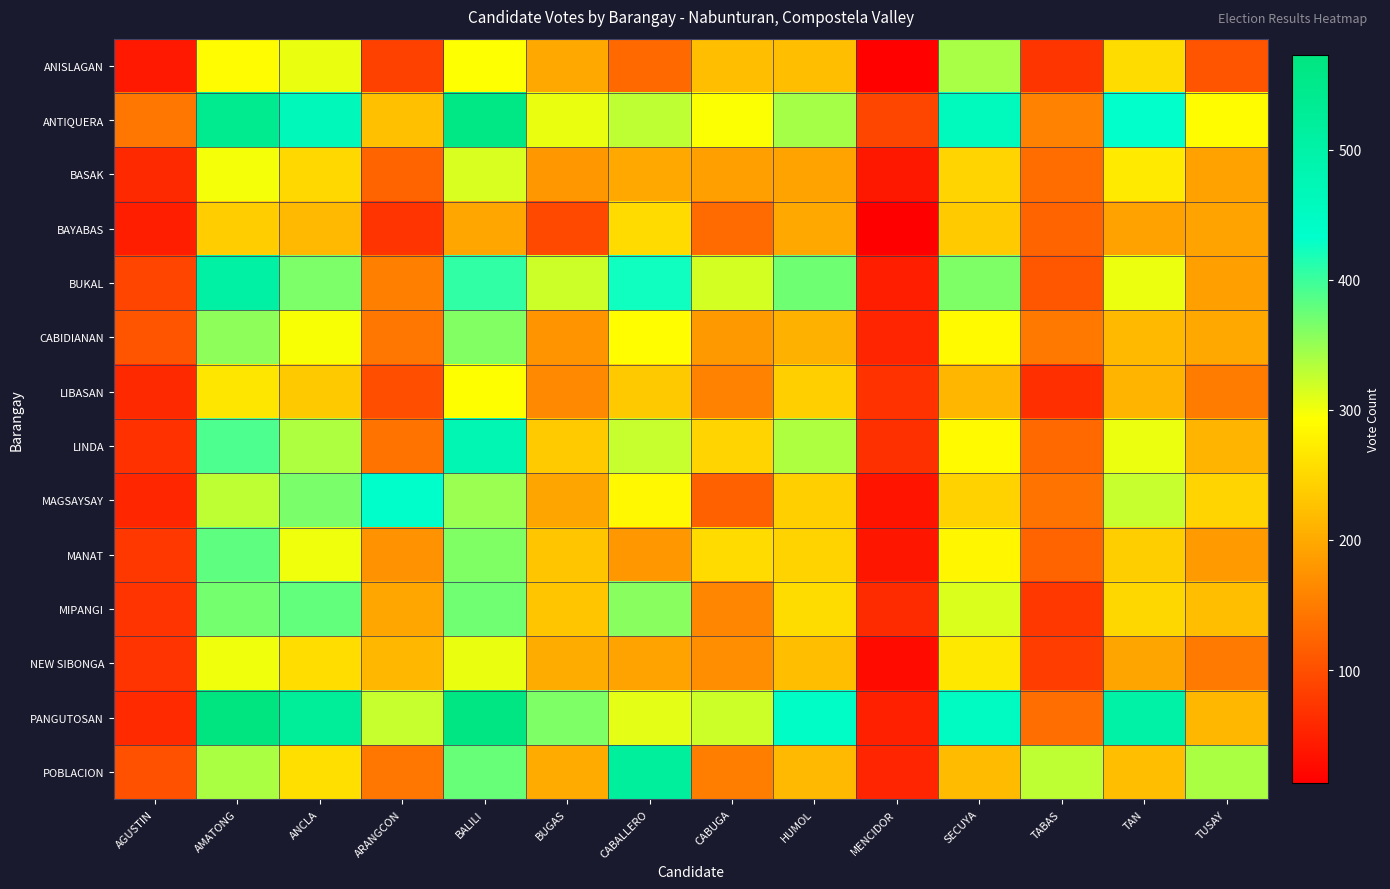

Reading left to right, transcribe all the data shown in this chart.

ANISLAGAN: AGUSTIN=42	AMATONG=289	ANCLA=304	ARANGCON=86	BALILI=294	BUGAS=199	CABALLERO=130	CABUGA=222	HUMOL=223	MENCIDOR=17	SECUYA=341	TABAS=73	TAN=255	TUSAY=106
ANTIQUERA: AGUSTIN=145	AMATONG=543	ANCLA=464	ARANGCON=225	BALILI=562	BUGAS=305	CABALLERO=328	CABUGA=295	HUMOL=342	MENCIDOR=91	SECUYA=460	TABAS=158	TAN=432	TUSAY=290
BASAK: AGUSTIN=59	AMATONG=299	ANCLA=251	ARANGCON=124	BALILI=314	BUGAS=180	CABALLERO=199	CABUGA=188	HUMOL=193	MENCIDOR=41	SECUYA=246	TABAS=134	TAN=271	TUSAY=192
BAYABAS: AGUSTIN=49	AMATONG=239	ANCLA=217	ARANGCON=71	BALILI=197	BUGAS=95	CABALLERO=254	CABUGA=132	HUMOL=200	MENCIDOR=13	SECUYA=236	TABAS=124	TAN=192	TUSAY=193
BUKAL: AGUSTIN=90	AMATONG=506	ANCLA=365	ARANGCON=155	BALILI=406	BUGAS=321	CABALLERO=425	CABUGA=316	HUMOL=372	MENCIDOR=48	SECUYA=364	TABAS=109	TAN=303	TUSAY=188
CABIDIANAN: AGUSTIN=106	AMATONG=355	ANCLA=297	ARANGCON=144	BALILI=361	BUGAS=175	CABALLERO=291	CABUGA=182	HUMOL=208	MENCIDOR=55	SECUYA=288	TABAS=146	TAN=218	TUSAY=199
LIBASAN: AGUSTIN=60	AMATONG=266	ANCLA=235	ARANGCON=100	BALILI=292	BUGAS=164	CABALLERO=235	CABUGA=158	HUMOL=241	MENCIDOR=69	SECUYA=214	TABAS=66	TAN=213	TUSAY=150
LINDA: AGUSTIN=68	AMATONG=391	ANCLA=337	ARANGCON=142	BALILI=480	BUGAS=236	CABALLERO=324	CABUGA=247	HUMOL=337	MENCIDOR=67	SECUYA=288	TABAS=130	TAN=303	TUSAY=211
MAGSAYSAY: AGUSTIN=56	AMATONG=328	ANCLA=366	ARANGCON=436	BALILI=348	BUGAS=195	CABALLERO=286	CABUGA=120	HUMOL=241	MENCIDOR=36	SECUYA=244	TABAS=140	TAN=324	TUSAY=246
MANAT: AGUSTIN=76	AMATONG=381	ANCLA=301	ARANGCON=174	BALILI=362	BUGAS=231	CABALLERO=180	CABUGA=254	HUMOL=245	MENCIDOR=39	SECUYA=284	TABAS=124	TAN=240	TUSAY=183
MIPANGI: AGUSTIN=72	AMATONG=369	ANCLA=379	ARANGCON=196	BALILI=371	BUGAS=231	CABALLERO=358	CABUGA=161	HUMOL=255	MENCIDOR=62	SECUYA=313	TABAS=76	TAN=250	TUSAY=222
NEW SIBONGA: AGUSTIN=72	AMATONG=301	ANCLA=256	ARANGCON=215	BALILI=305	BUGAS=203	CABALLERO=193	CABUGA=170	HUMOL=222	MENCIDOR=27	SECUYA=268	TABAS=81	TAN=195	TUSAY=148
PANGUTOSAN: AGUSTIN=61	AMATONG=573	ANCLA=523	ARANGCON=324	BALILI=565	BUGAS=364	CABALLERO=308	CABUGA=321	HUMOL=443	MENCIDOR=50	SECUYA=450	TABAS=135	TAN=500	TUSAY=215
POBLACION: AGUSTIN=103	AMATONG=339	ANCLA=259	ARANGCON=145	BALILI=376	BUGAS=202	CABALLERO=520	CABUGA=152	HUMOL=217	MENCIDOR=55	SECUYA=219	TABAS=328	TAN=223	TUSAY=340